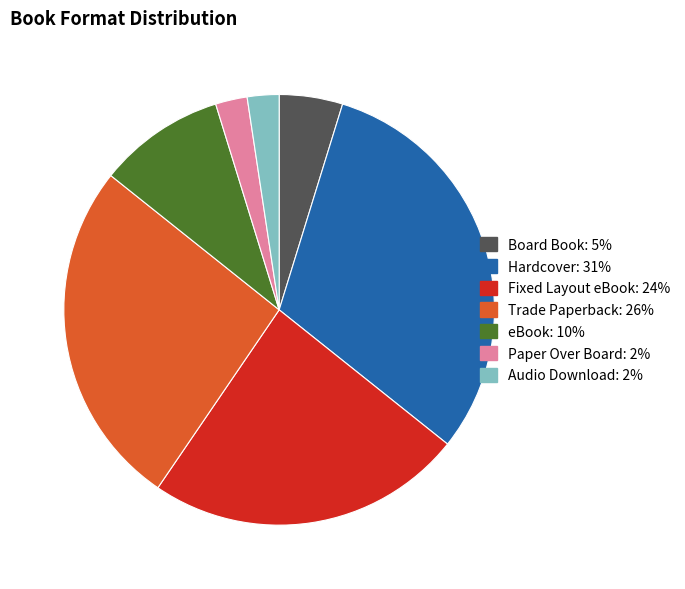

Does Audio Download account for over 50% of the chart?

No